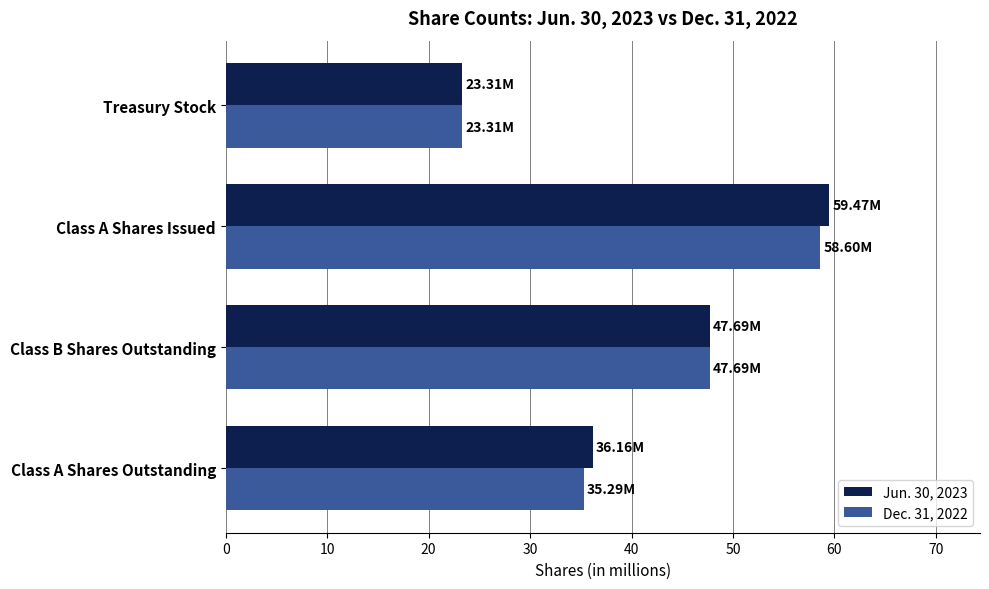

At how many categories does at least one series exceed 45?

2